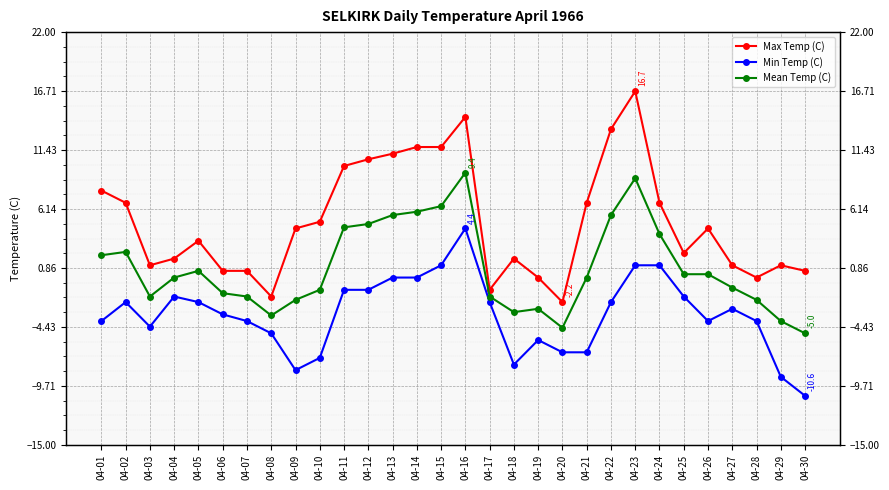

What is the difference between the maximum and second lowest values in the Mean Temp (C) series?

13.9